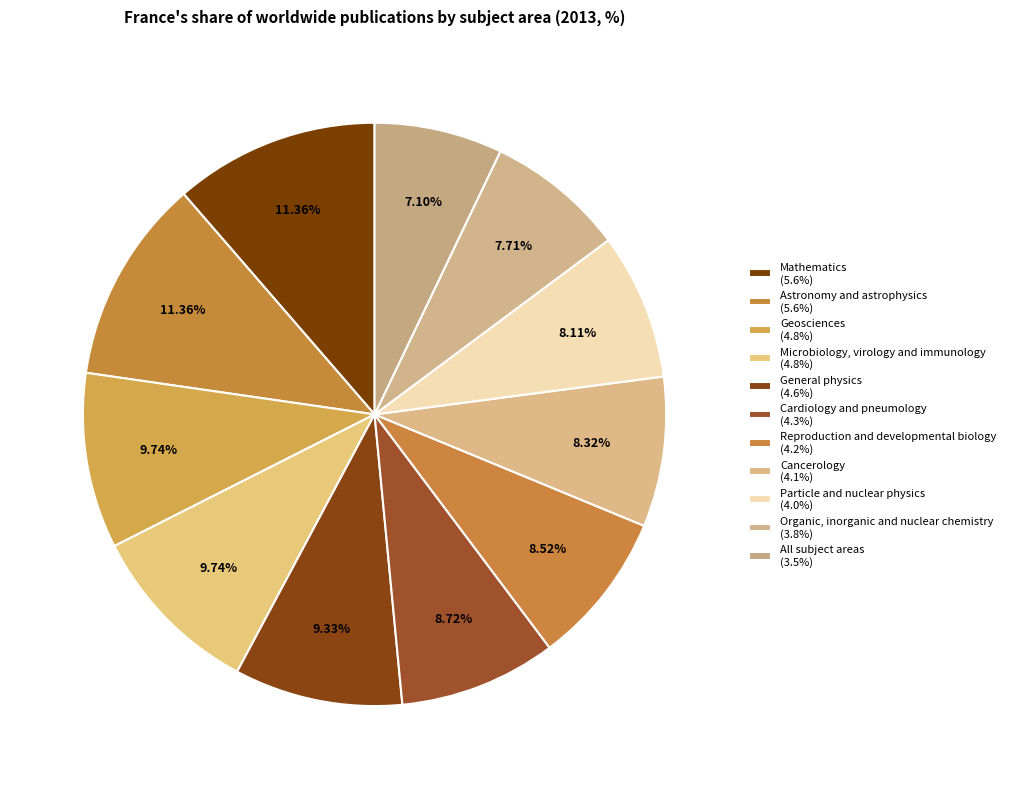

Does any single category account for the majority?

No